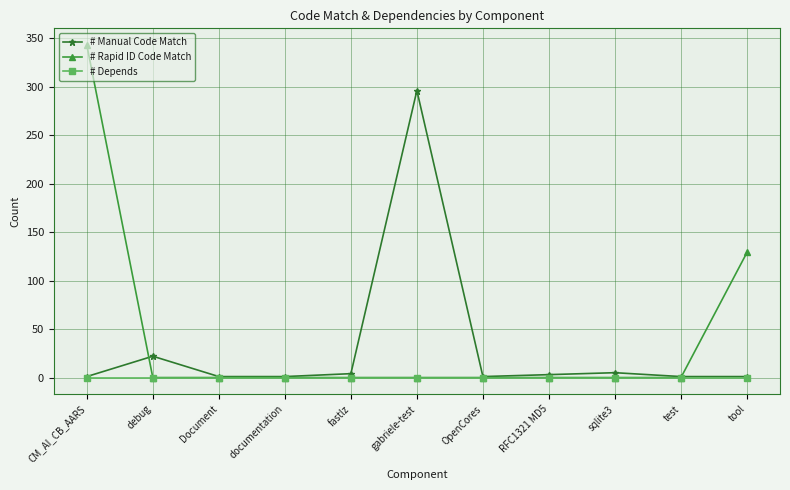

Is the value of # Depends at tool greater than the value of # Manual Code Match at sqlite3?

No